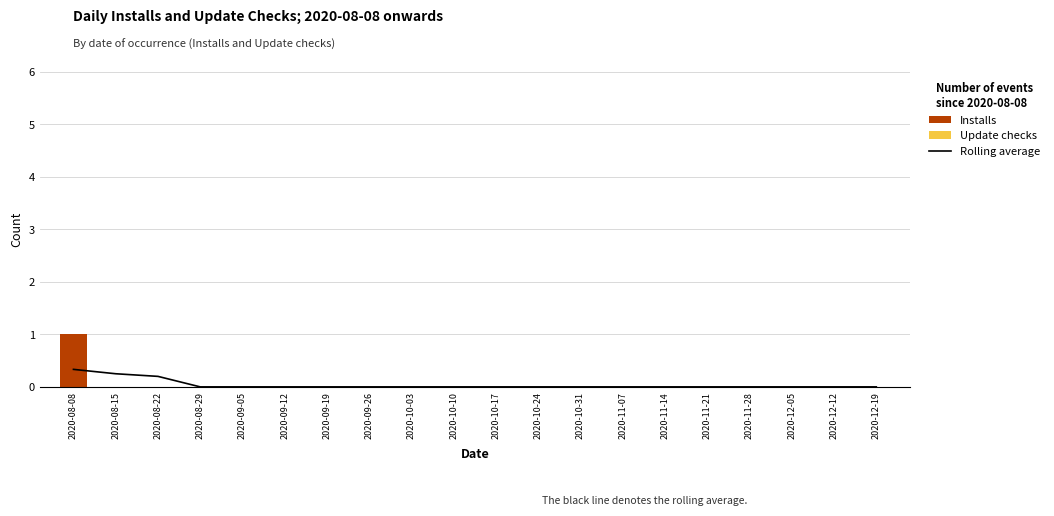

How many groups of bars are there?

20